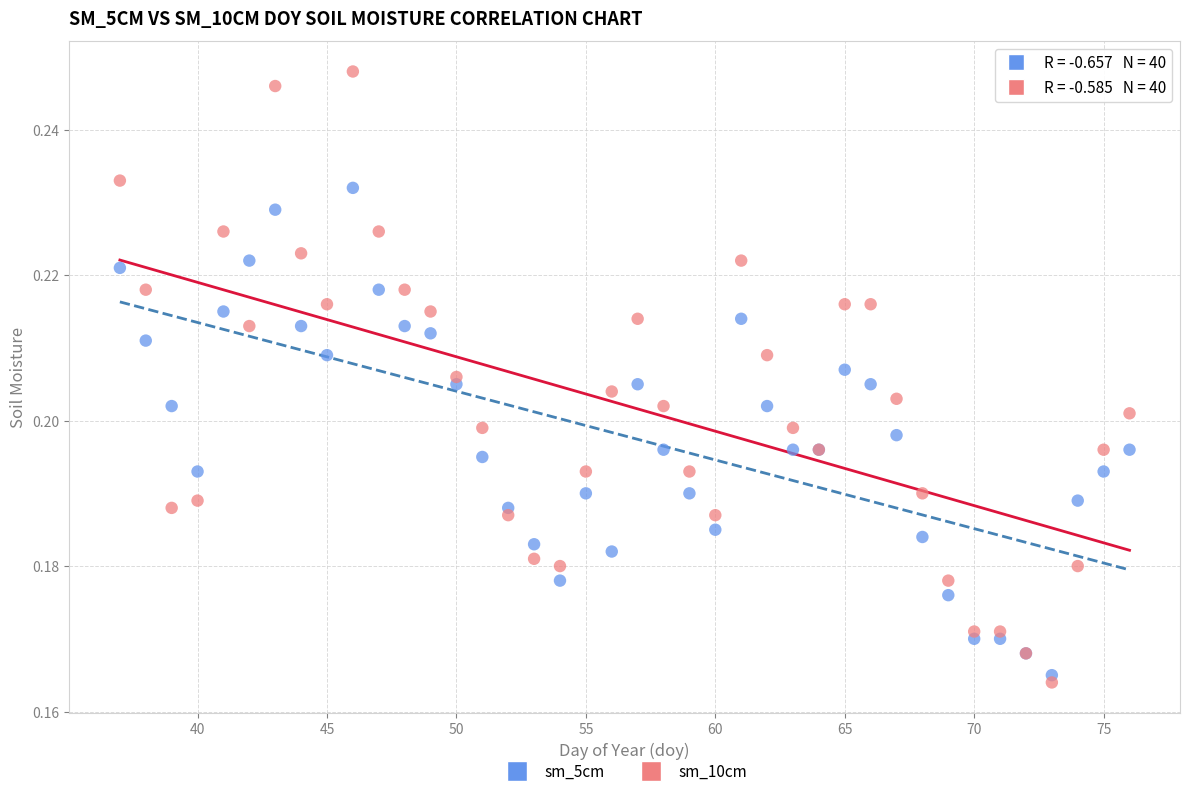

What are all the series names shown in the legend?

sm_5cm, sm_10cm